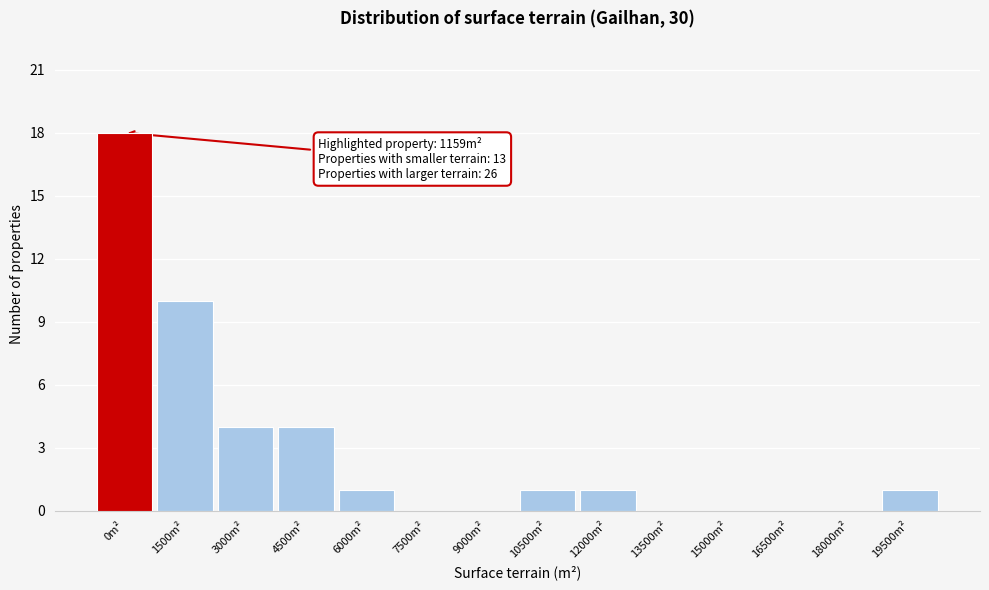

Reading right to left, extract all data points from this chart.

19500m²=1	18000m²=0	16500m²=0	15000m²=0	13500m²=0	12000m²=1	10500m²=1	9000m²=0	7500m²=0	6000m²=1	4500m²=4	3000m²=4	1500m²=10	0m²=18